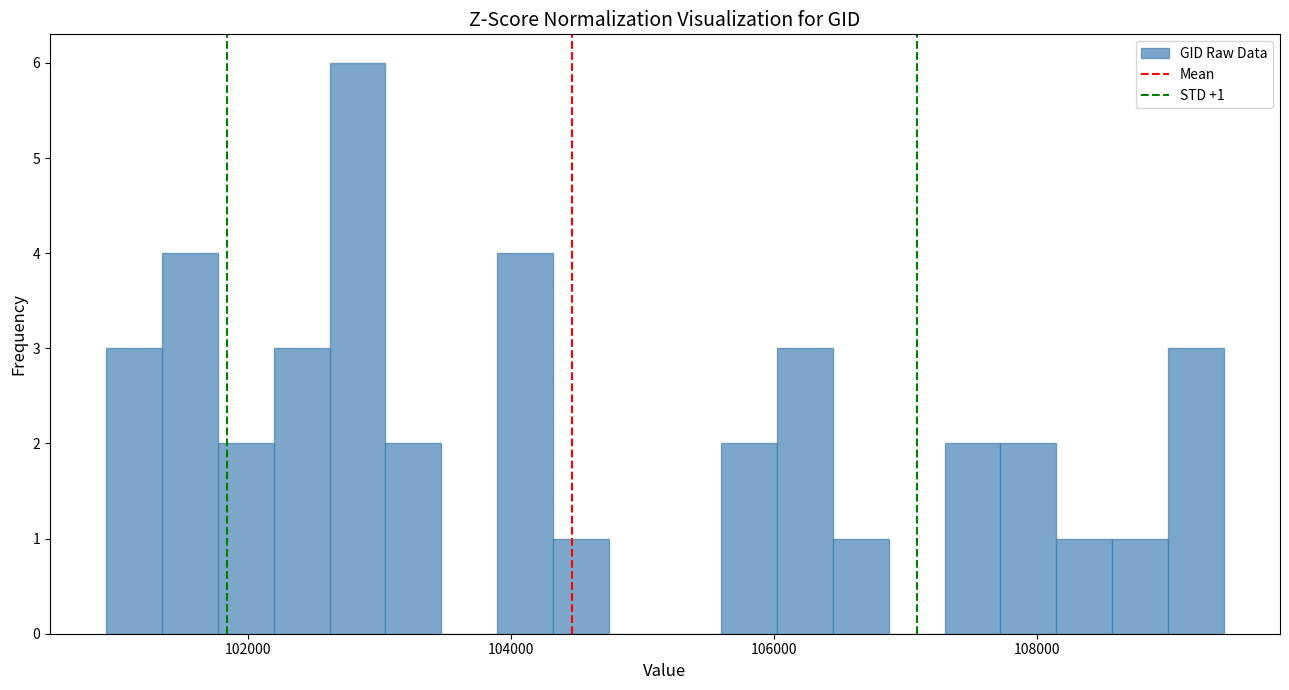

Around what value on the x-axis is the tallest bar? Give the approximate position of its centre, as read against the axis.

102800